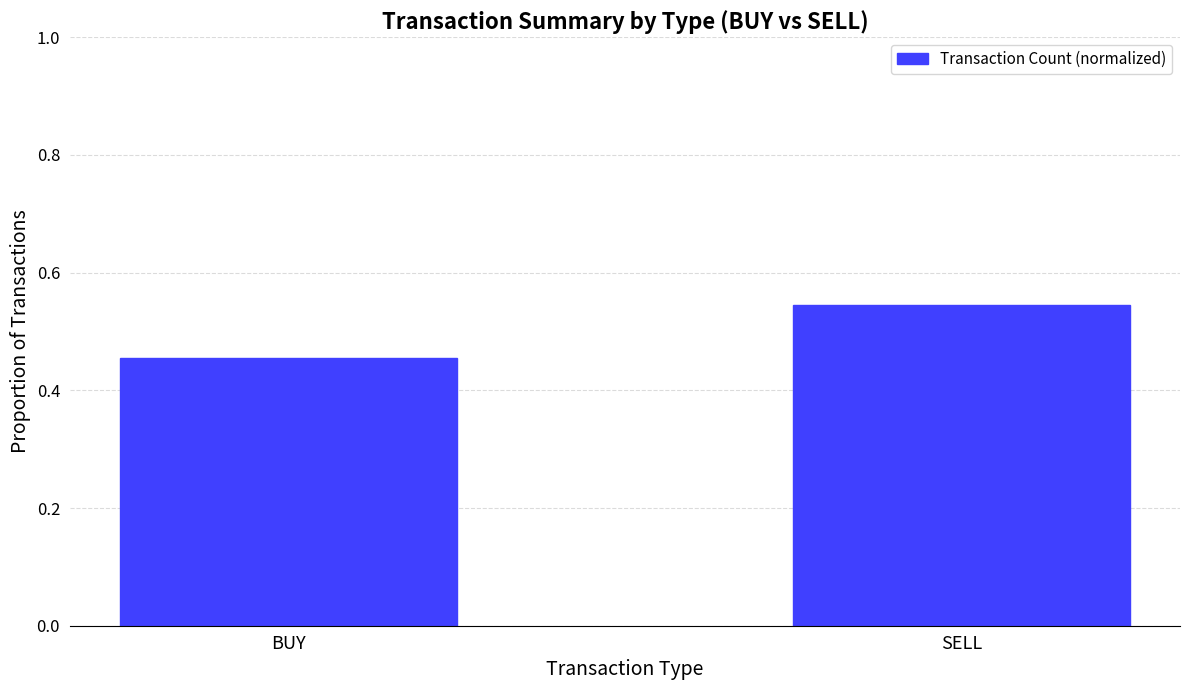

Where is the data nearest to the value 0?

BUY